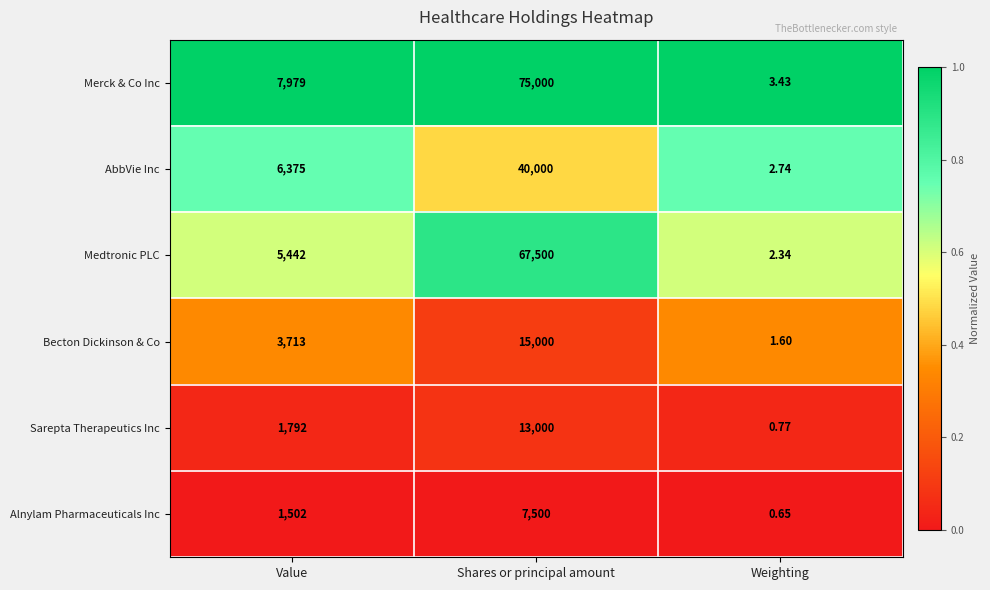

At Weighting, list the series in order from smallest to largest.

Alnylam Pharmaceuticals Inc, Sarepta Therapeutics Inc, Becton Dickinson & Co, Medtronic PLC, AbbVie Inc, Merck & Co Inc